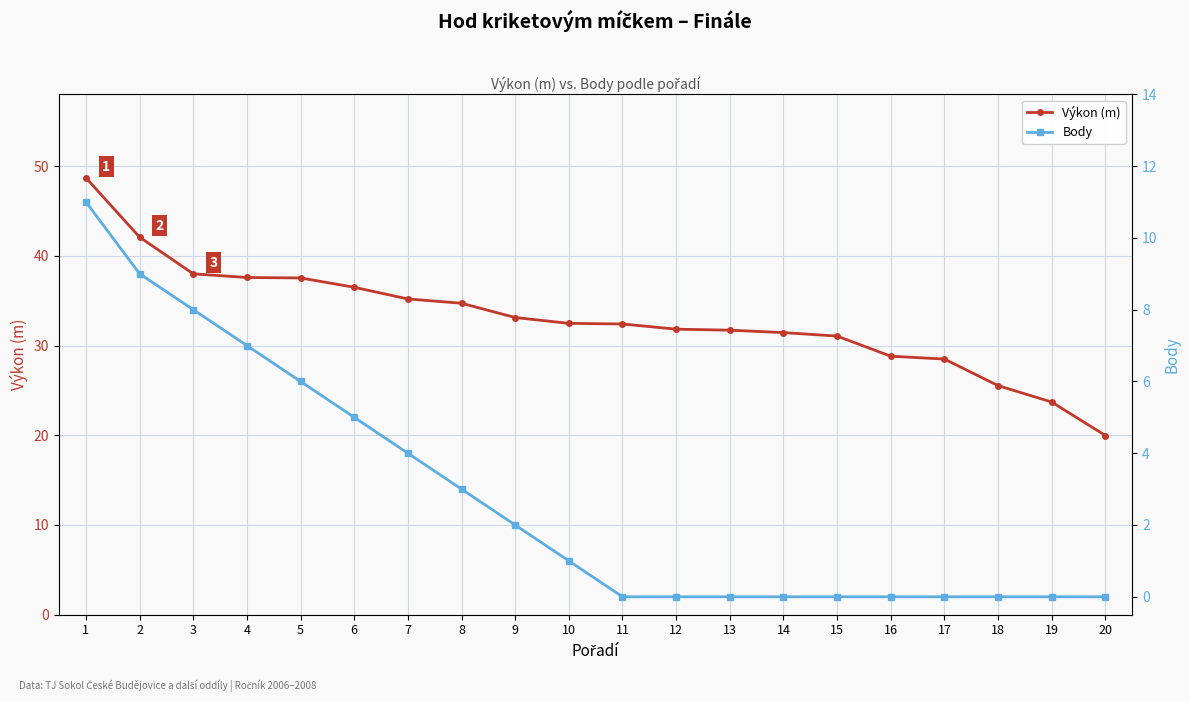

Is it true that Výkon (m) equals 28.5 at 17?

True